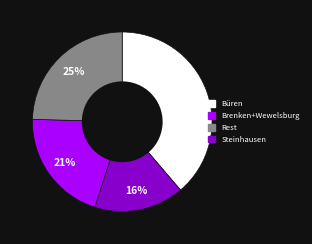

To the nearest percent, what is the average slice percentage?

25%